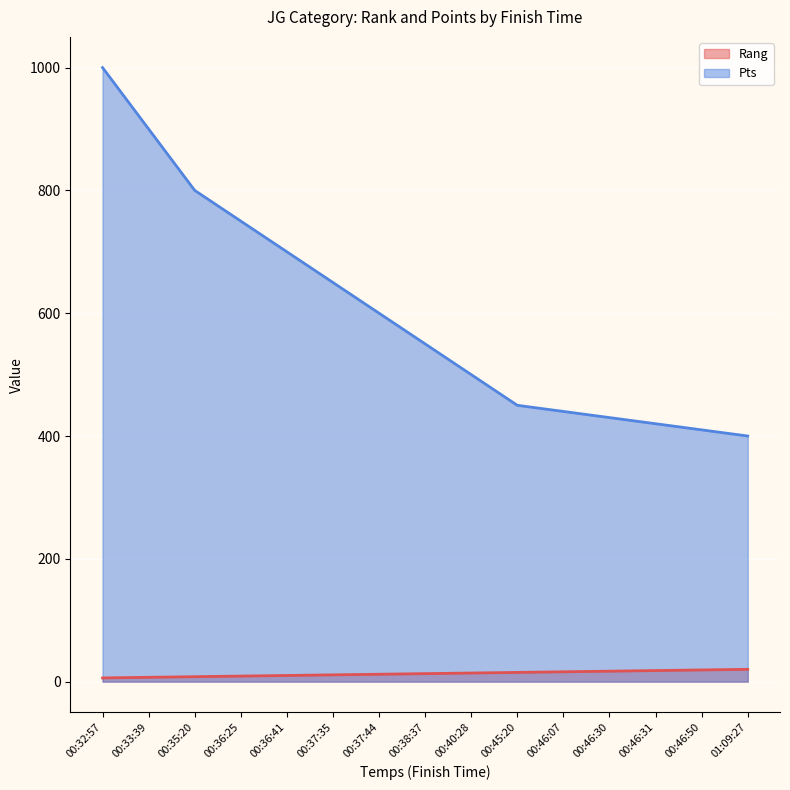

Is it true that Rang equals 23 at 00:38:37?

False